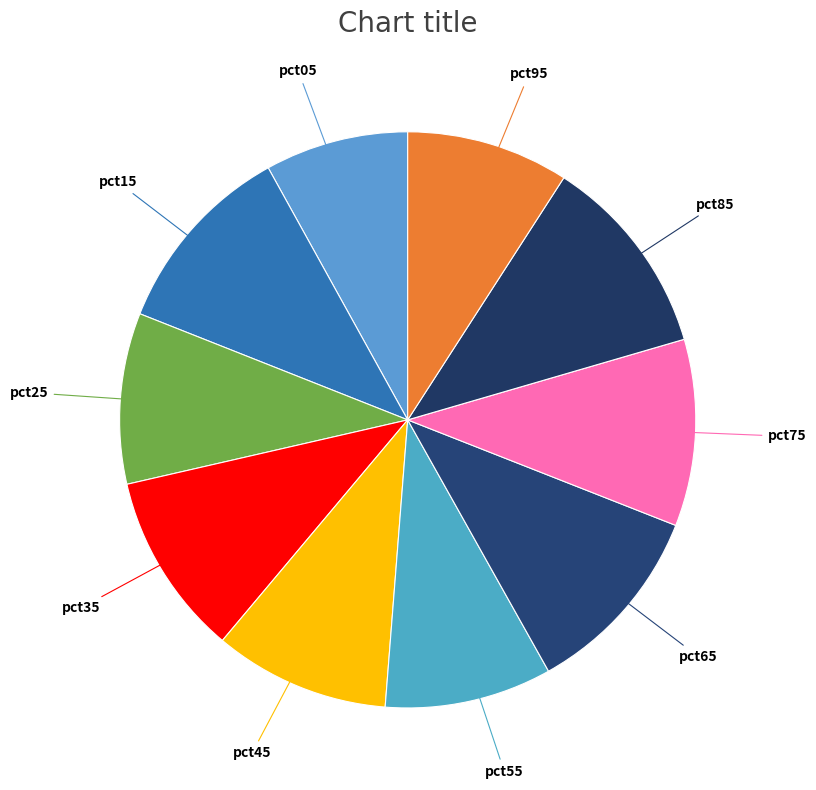

Count the number of slices in the pie.

10